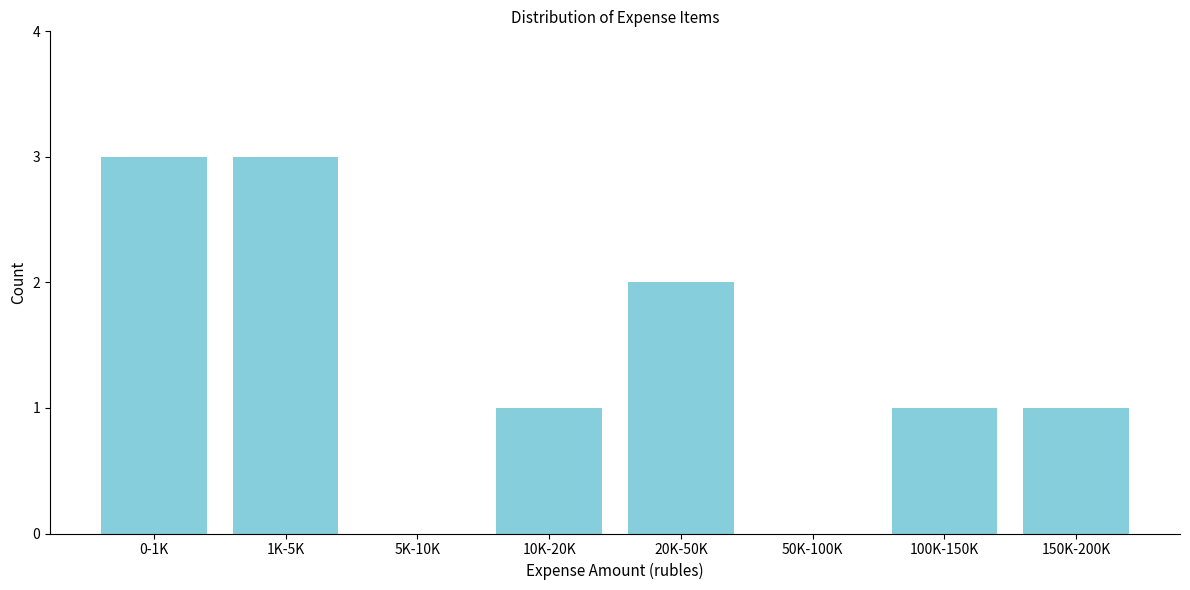

Reading left to right, what are all the values shown in this chart?

0-1K=3	1K-5K=3	5K-10K=0	10K-20K=1	20K-50K=2	50K-100K=0	100K-150K=1	150K-200K=1